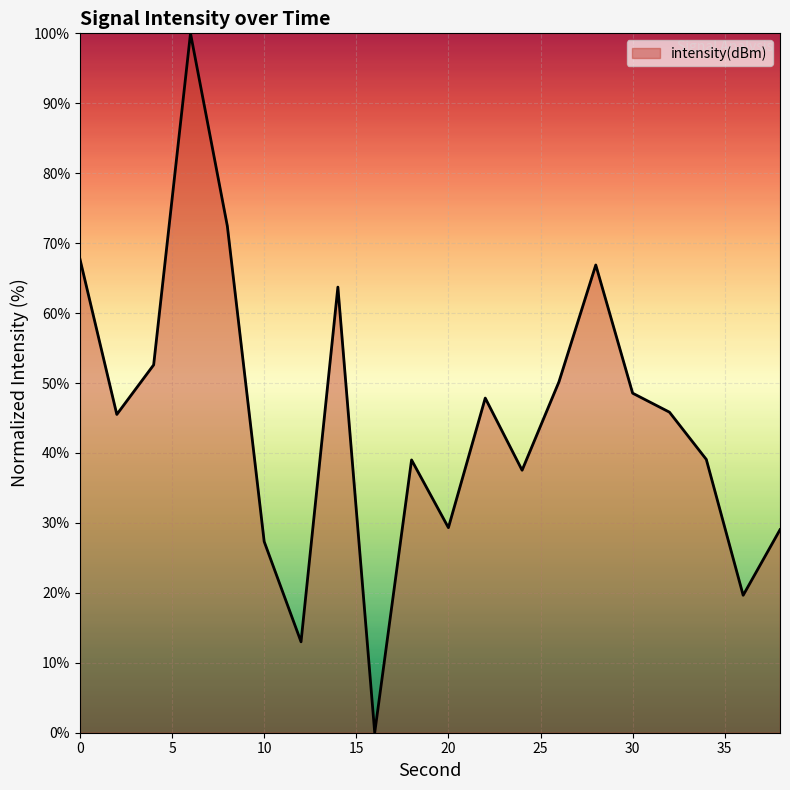

What is the maximum value shown in the chart?

100.0